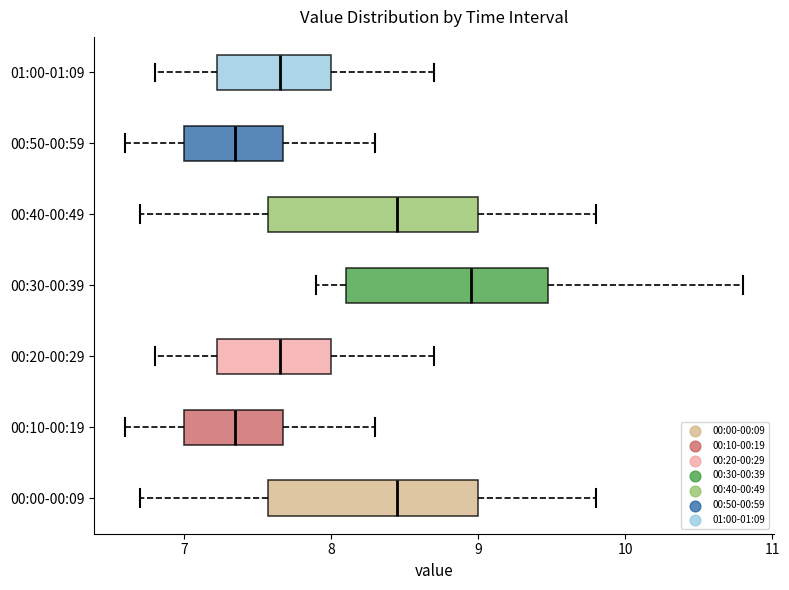

Reading bottom to top, read every box against the x-axis: the position of its median line, the range the box covers, and the ends of its whiskers. The values are not printed on the chart, so give them approximately, as read against the axis.

00:00-00:09: median 8.5, box 7.6 to 9.0, whiskers 6.7 to 9.8
00:10-00:19: median 7.4, box 7.0 to 7.7, whiskers 6.6 to 8.3
00:20-00:29: median 7.7, box 7.2 to 8.0, whiskers 6.8 to 8.7
00:30-00:39: median 9.0, box 8.1 to 9.5, whiskers 7.9 to 10.8
00:40-00:49: median 8.5, box 7.6 to 9.0, whiskers 6.7 to 9.8
00:50-00:59: median 7.4, box 7.0 to 7.7, whiskers 6.6 to 8.3
01:00-01:09: median 7.7, box 7.2 to 8.0, whiskers 6.8 to 8.7